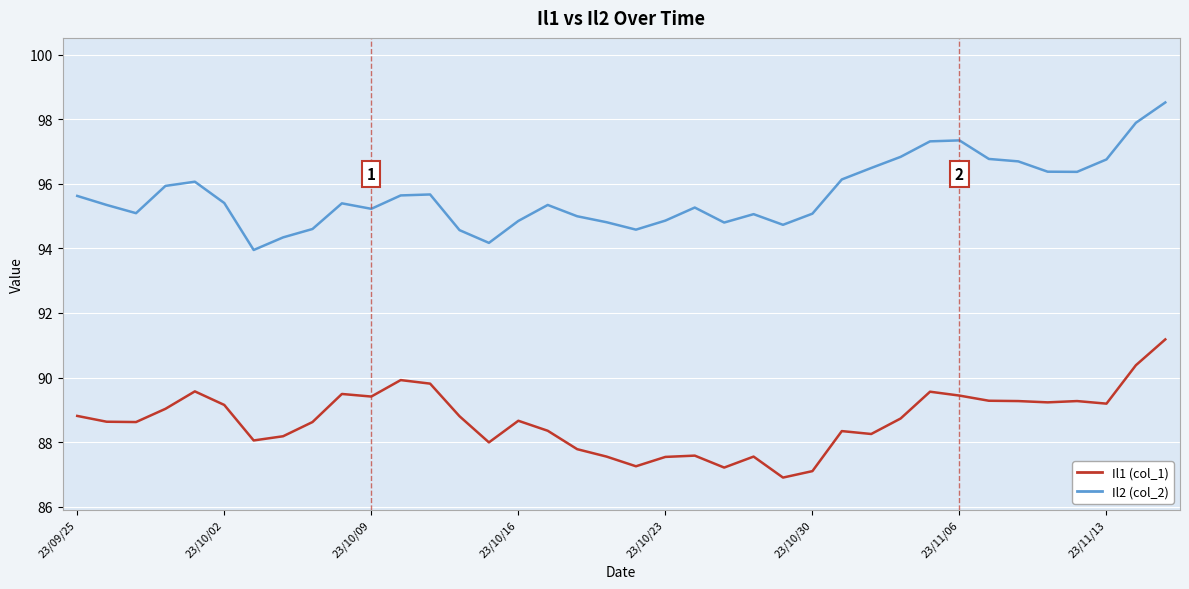

What is the minimum value shown in the chart?

86.9